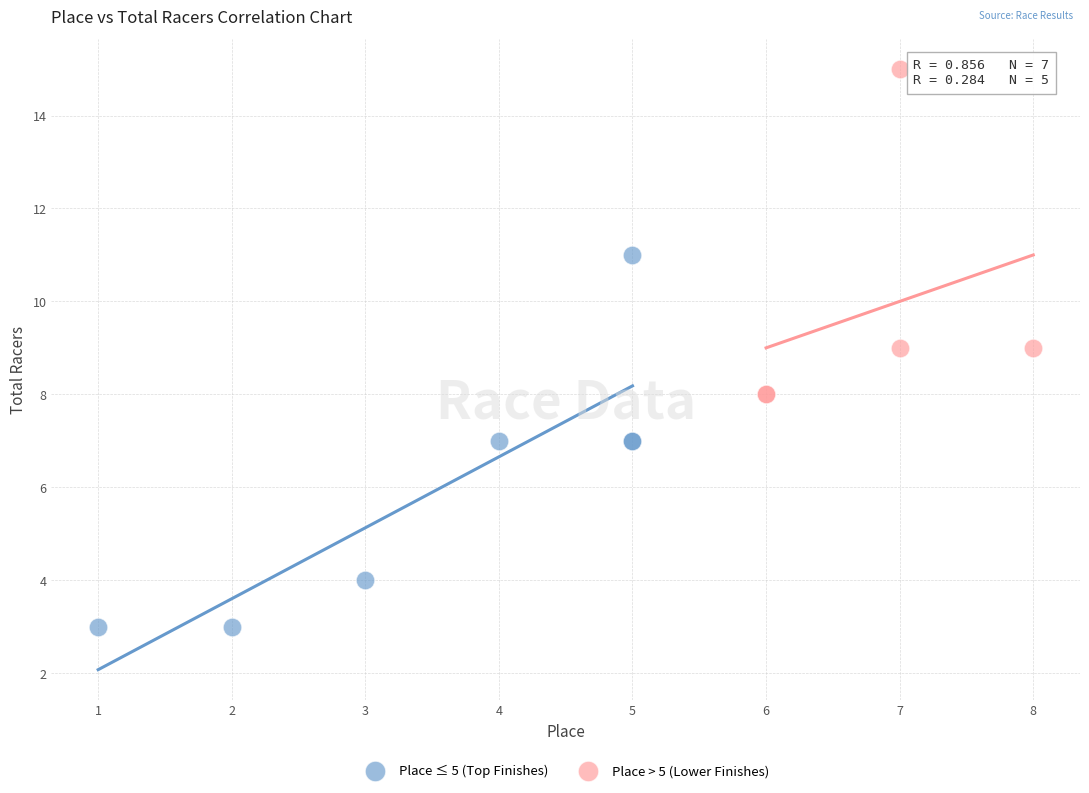

Which series has the widest spread of Y values?

Place ≤ 5 (Top Finishes)